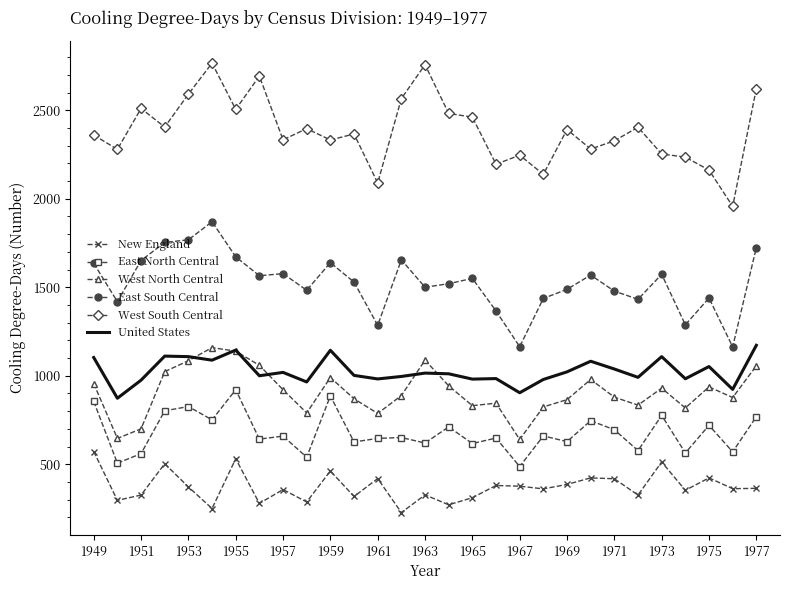

True or false: East North Central and United States cross at least once.

False